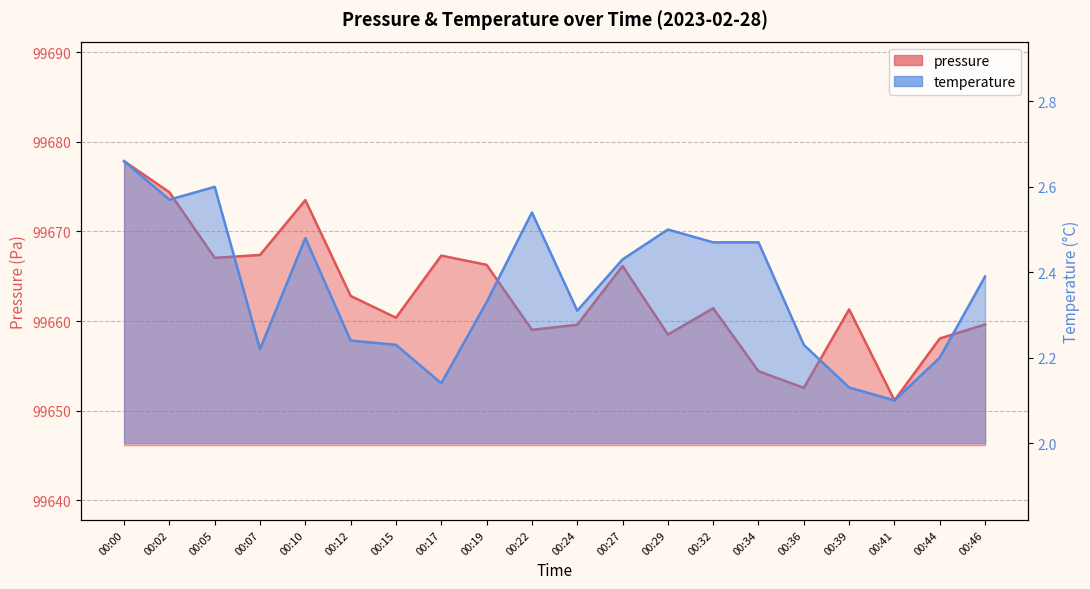

How many data points does each series have?

20